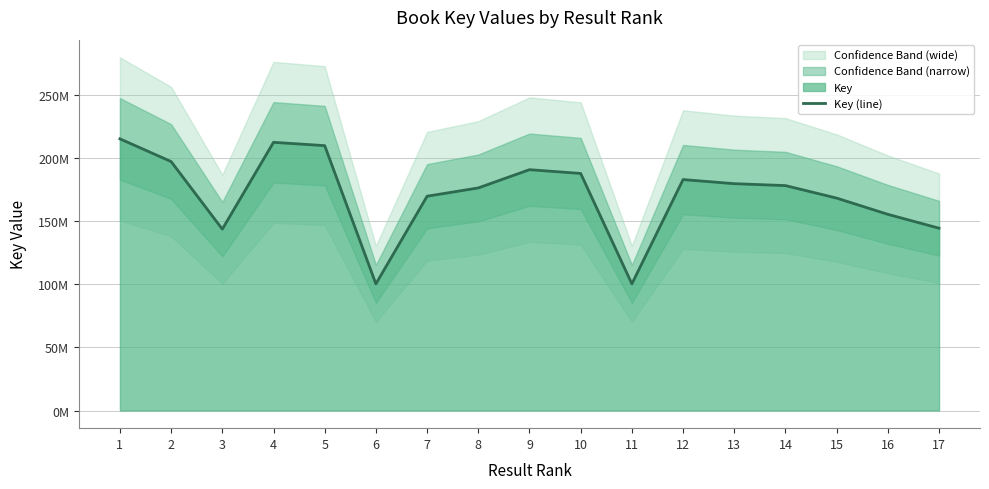

What is the maximum value shown in the chart?

215400819